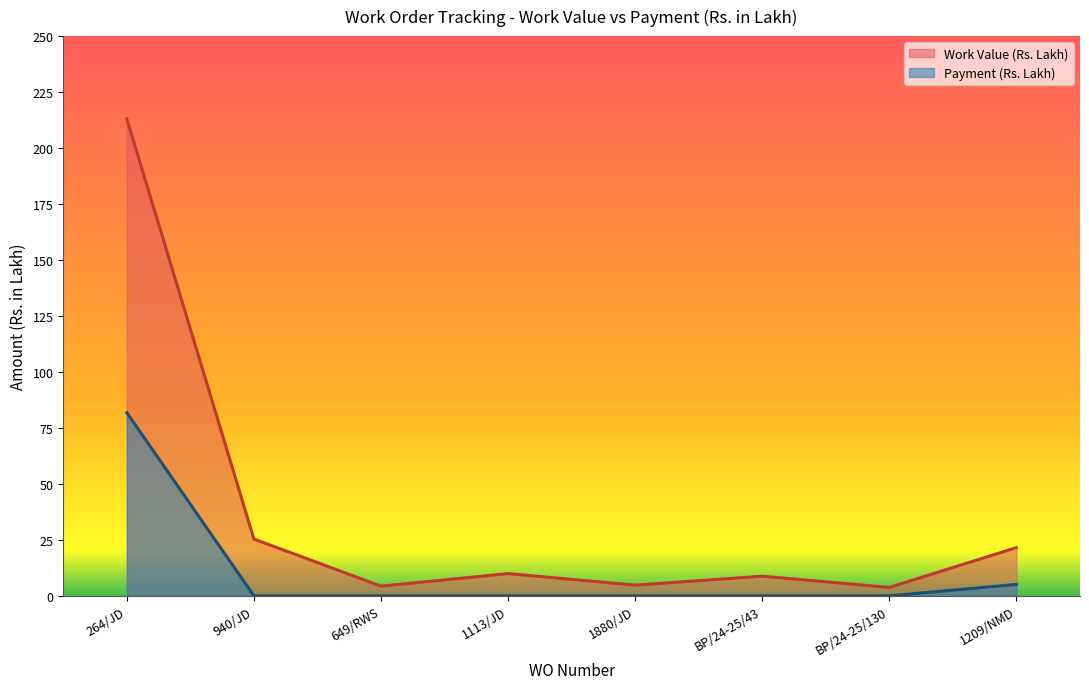

Which category has the lowest value across all series?

940/JD